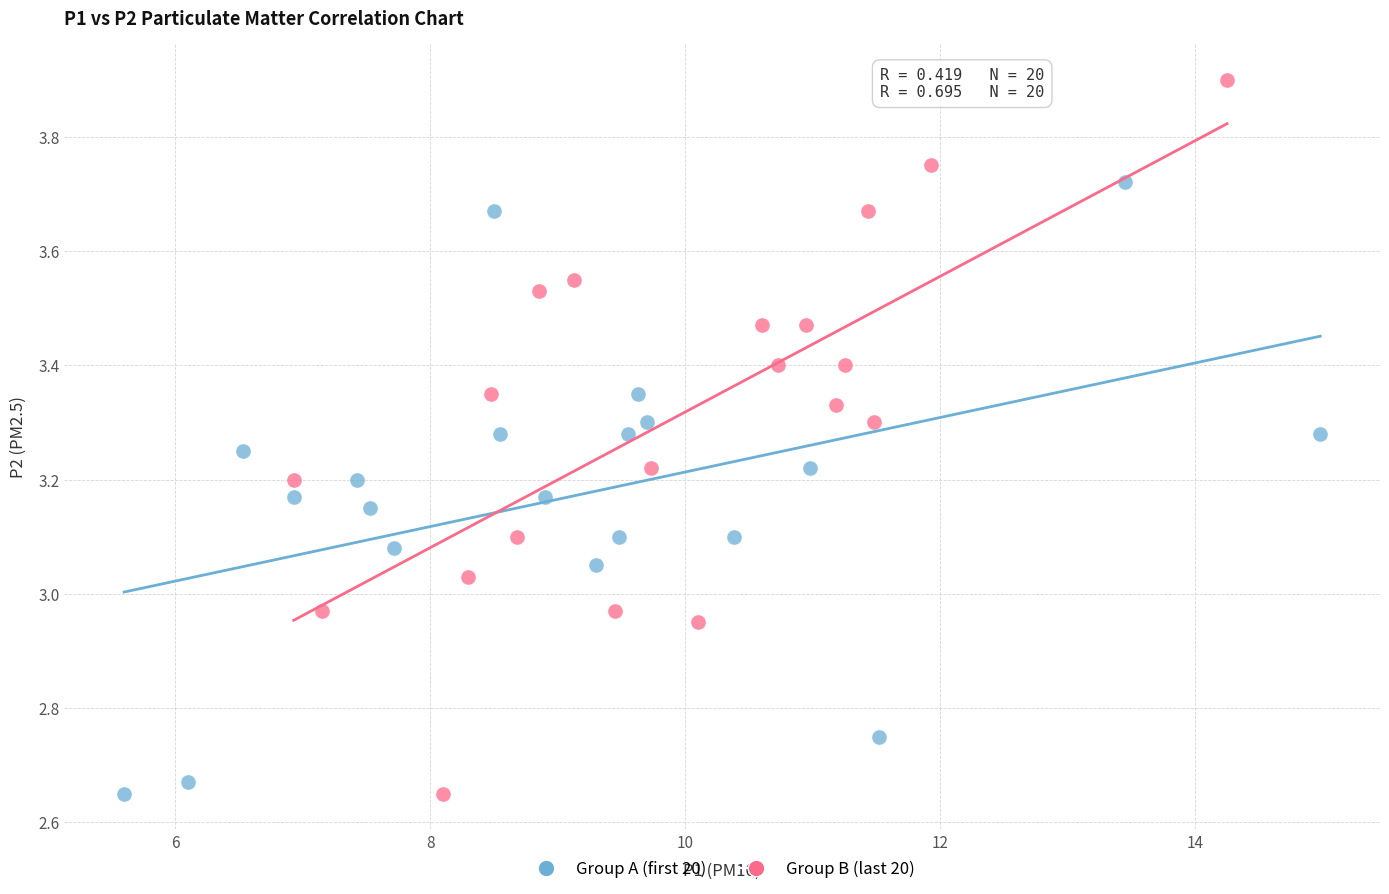

Which series contains the highest Y value?

Group B (last 20)